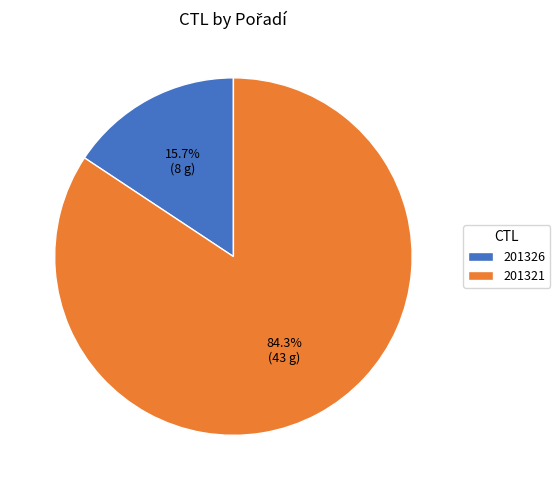

Is the sum of 201326 and 201321 greater than half?

Yes